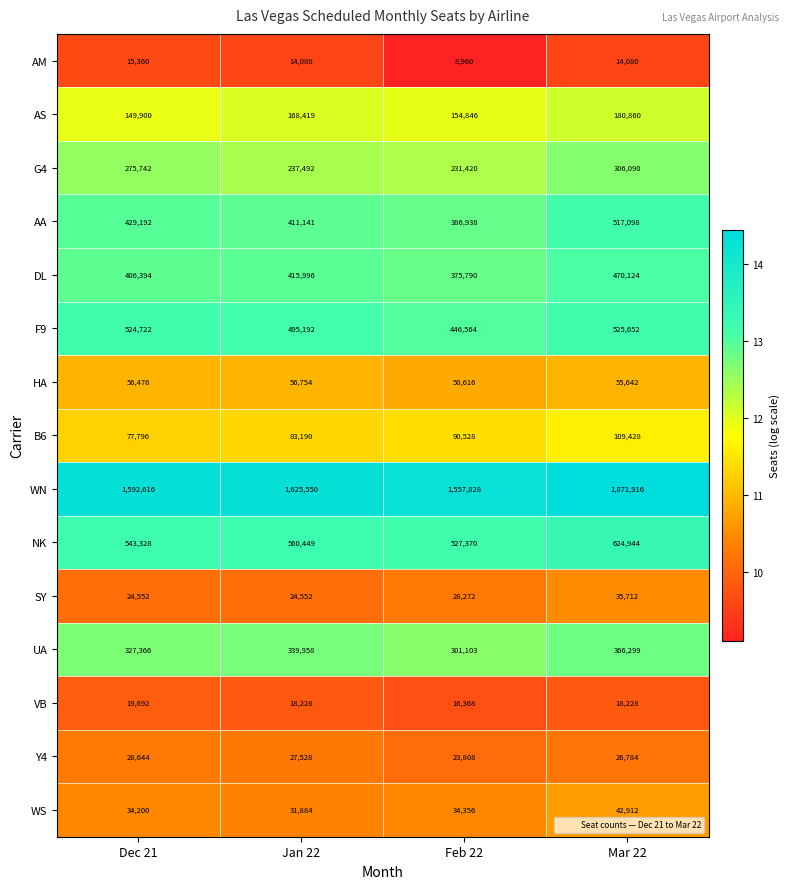

How many B6 values are between 83190 and 109428?

3